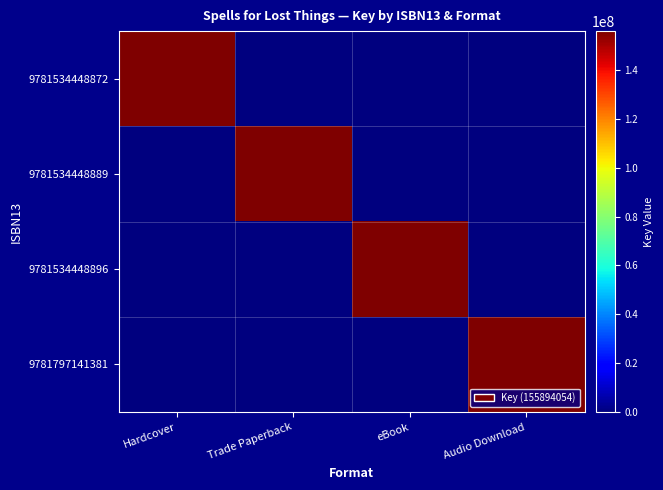

Rank the series by their maximum value, from highest to lowest.

9781534448872, 9781534448889, 9781534448896, 9781797141381